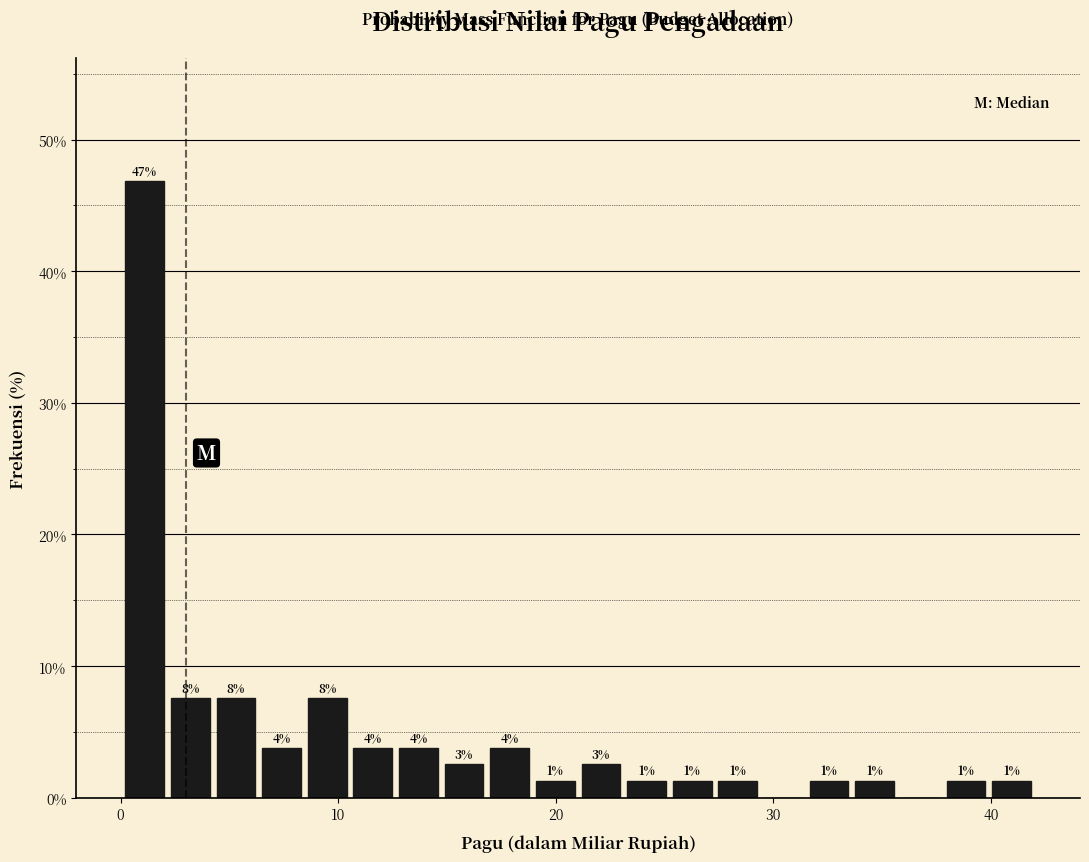

Around what value on the x-axis is the tallest bar? Give the approximate position of its centre, as read against the axis.

1